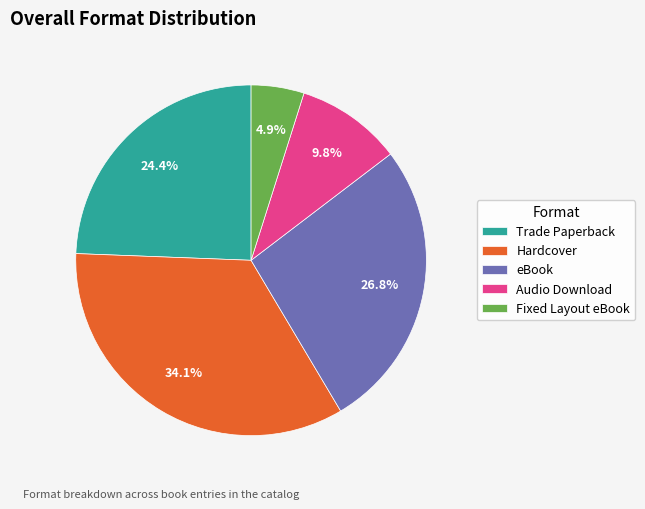

True or false: eBook accounts for 27% of the total.

True